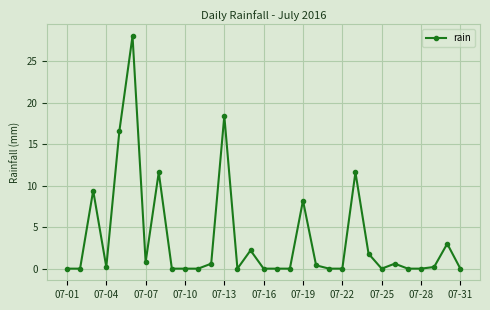

What is the value of the 13th point from the left?

18.4